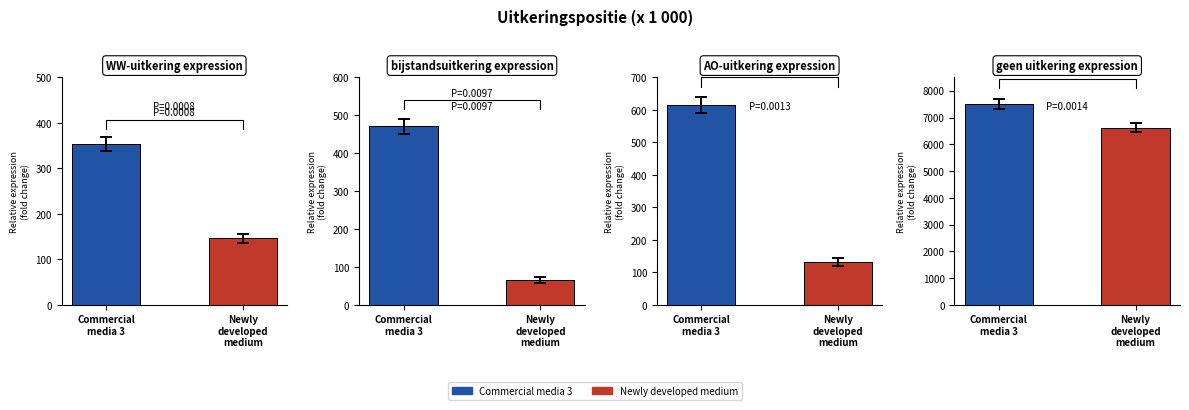

Rank the series by their maximum value, from highest to lowest.

Commercial media 3, Newly developed medium